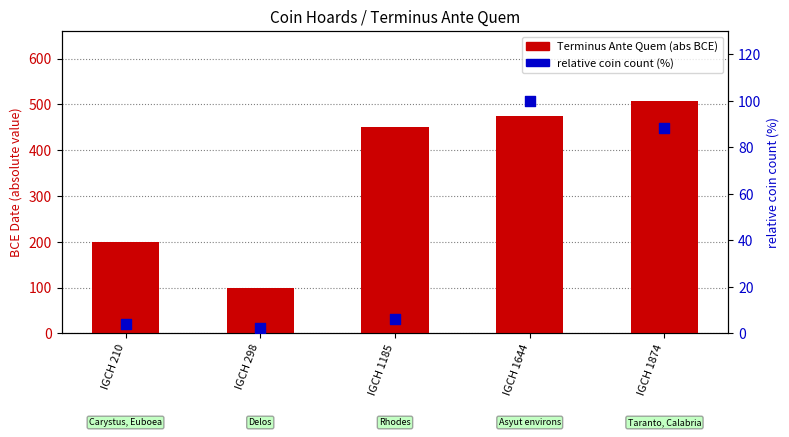

Which series has the largest total across all categories?

Terminus Ante Quem (abs)